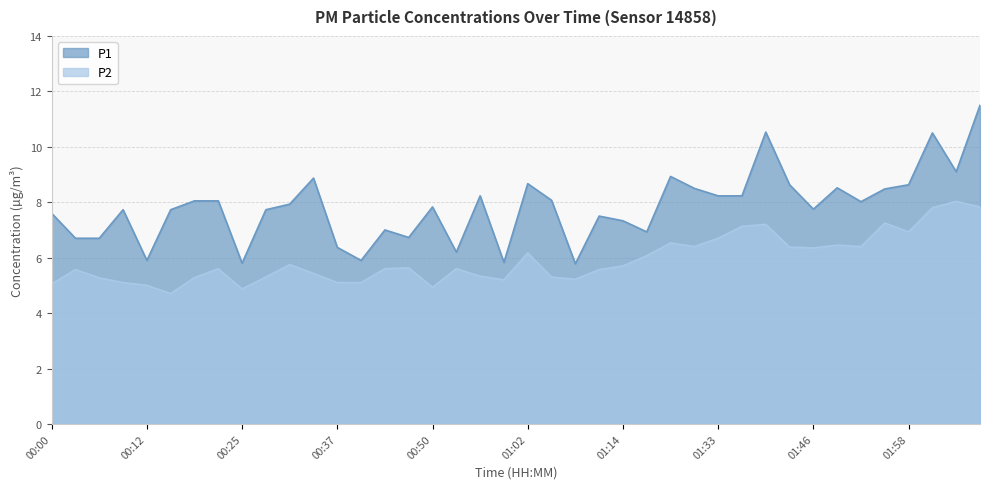

How many data points does each series have?

40